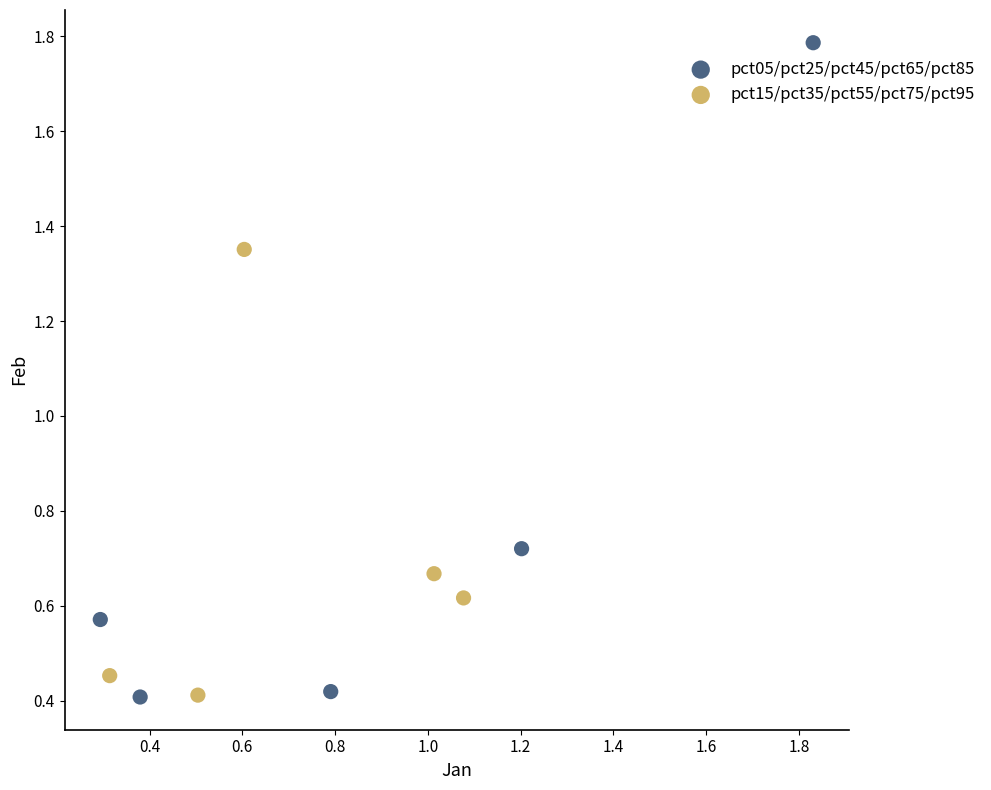

Which series contains the highest Y value?

pct05/pct25/pct45/pct65/pct85